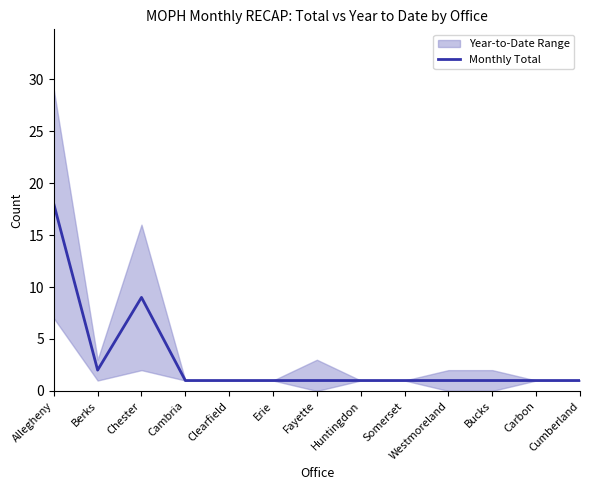

Approximately how many times larger is the value at Huntingdon compared to Westmoreland?

1.0